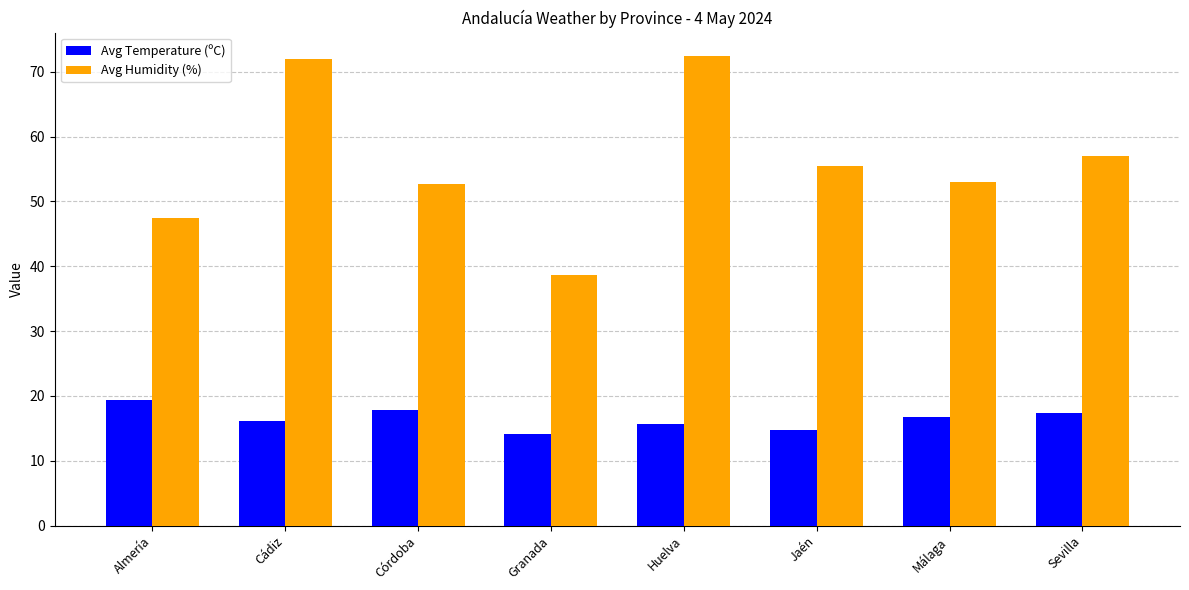

Reading left to right, extract all data points from this chart.

Avg Temperature (ºC): 19.4	16.2	17.8	14.1	15.7	14.7	16.7	17.3
Avg Humidity (%): 47.4	72.0	52.7	38.6	72.4	55.5	53.0	57.0